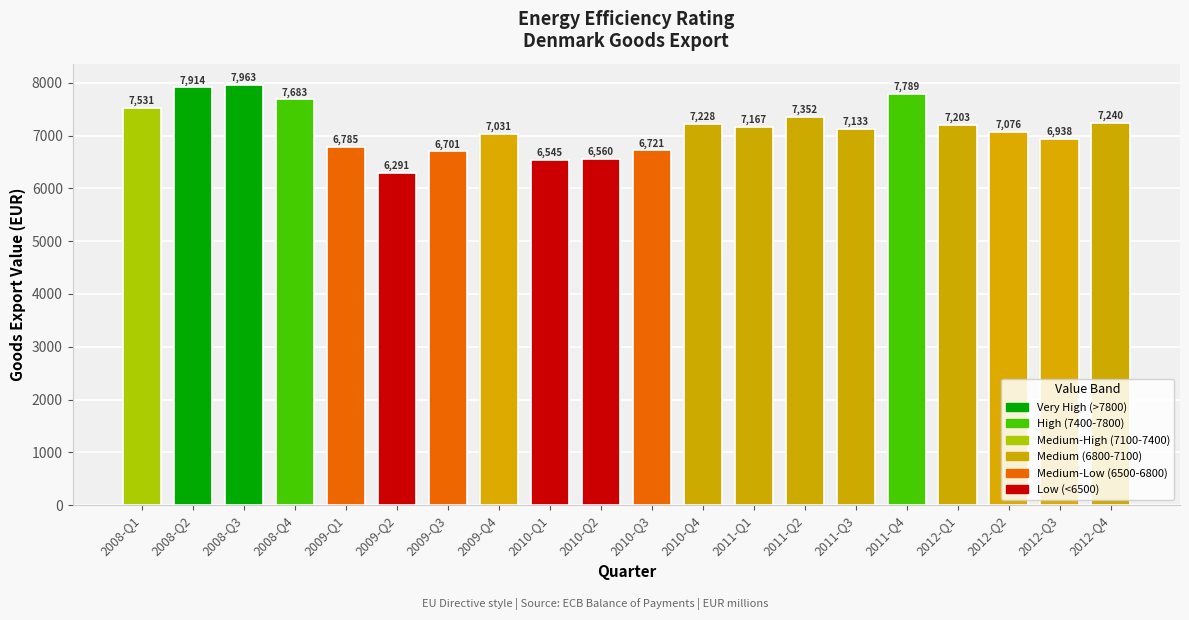

What is the smallest value displayed?

6290.8